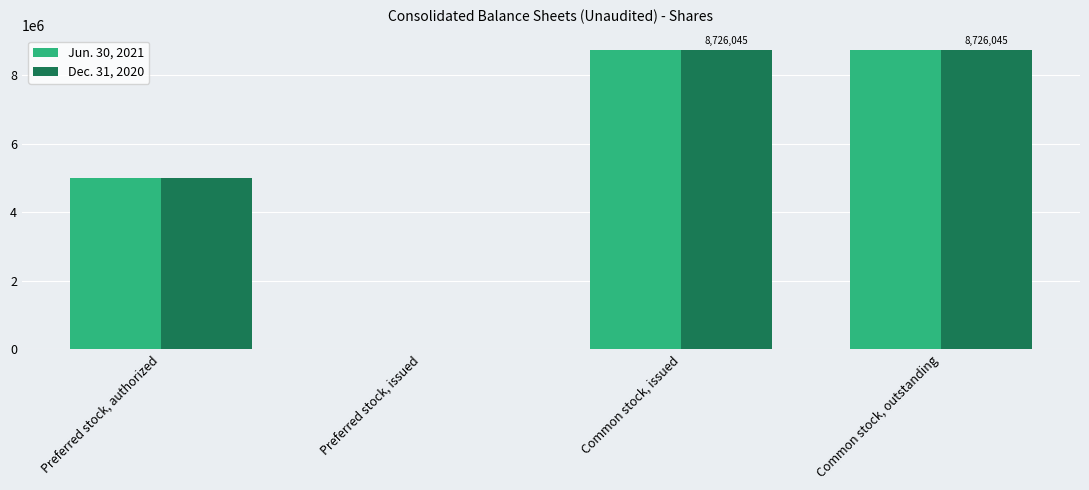

Is the value of Jun. 30, 2021 at Preferred stock, authorized greater than the value of Dec. 31, 2020 at Common stock, issued?

No